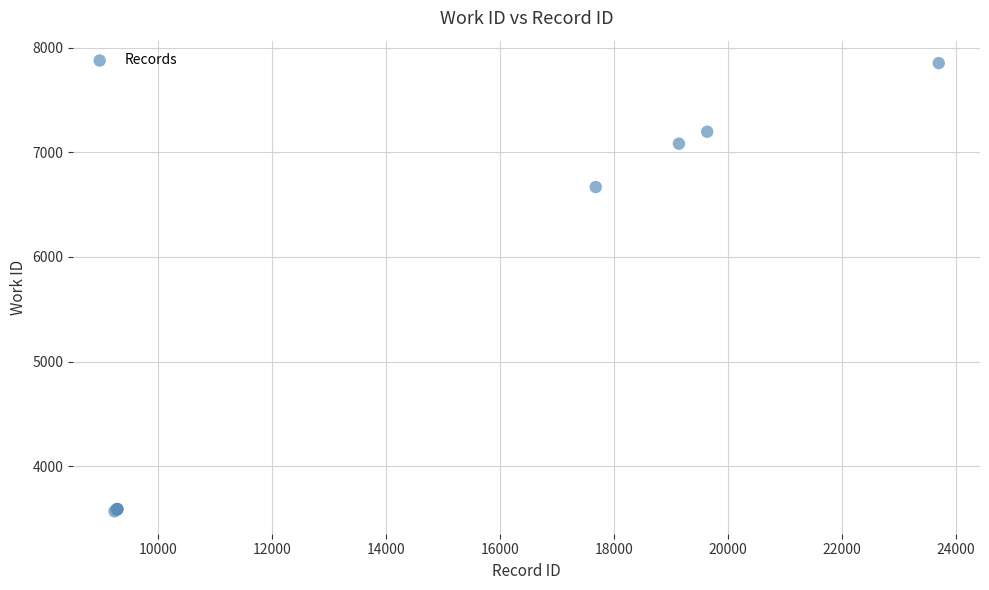

What Y value in the scatter plot is closest to 5711?

6669